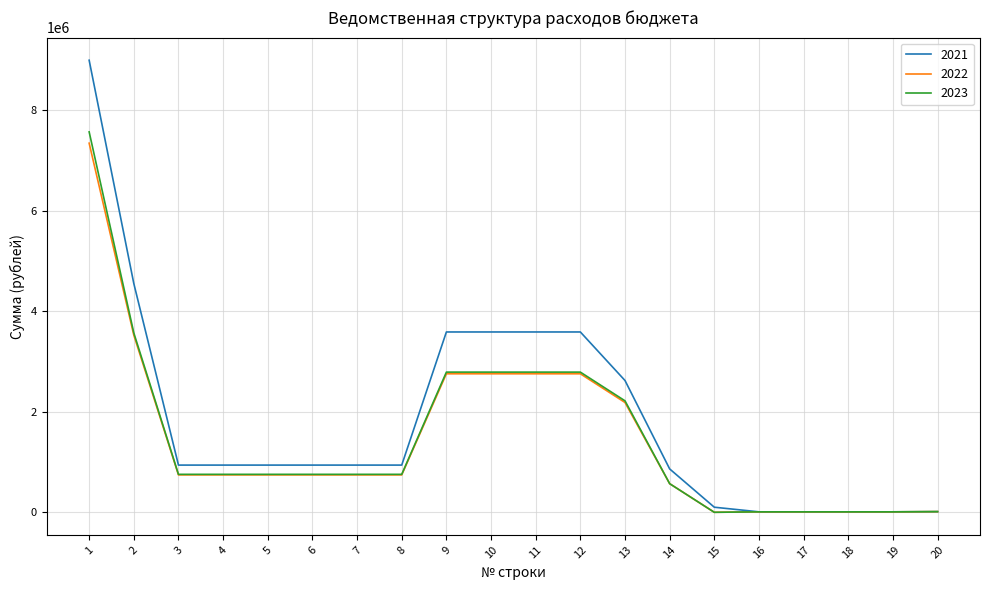

At which label does 2022 reach its peak?

1